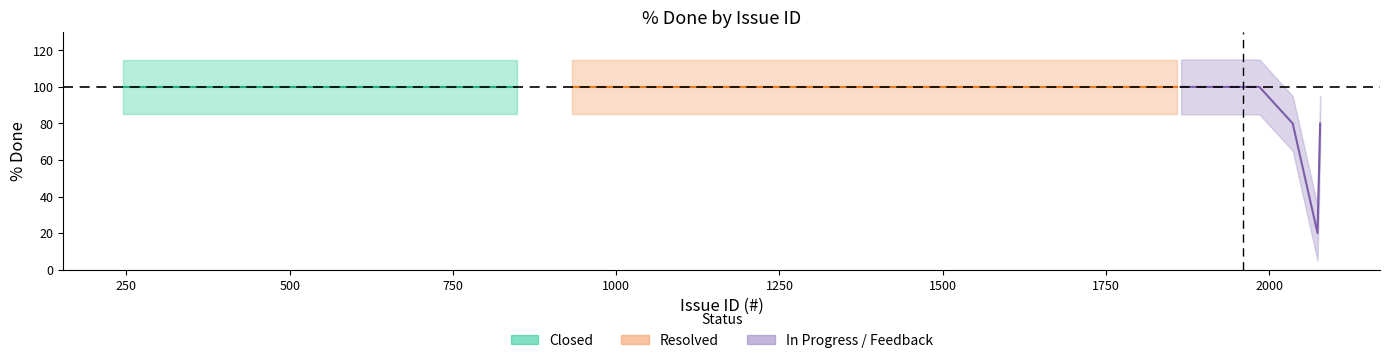

What is the value of the InProgress_pct point at the 17th from the left?

100